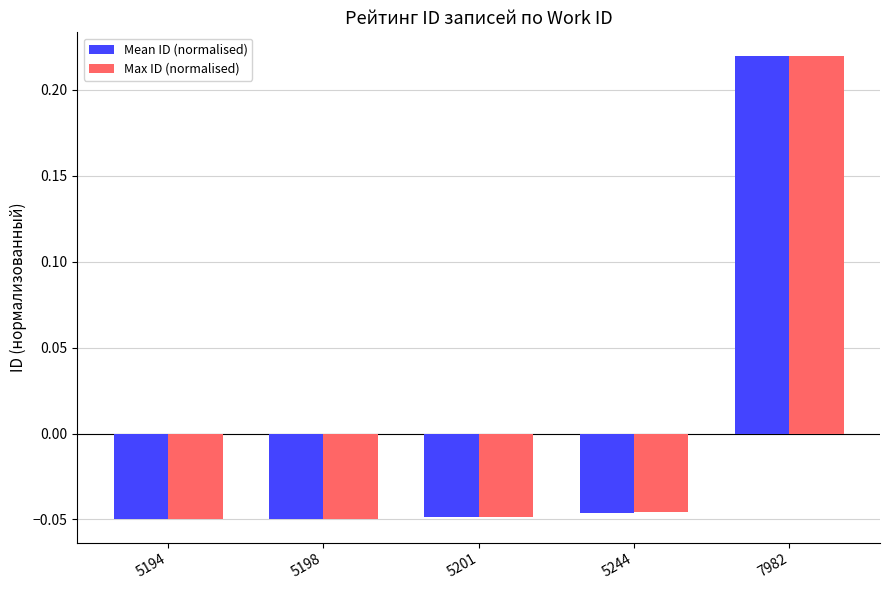

The Mean ID (normalised) series shows -0.1 at 5201. True or false?

False